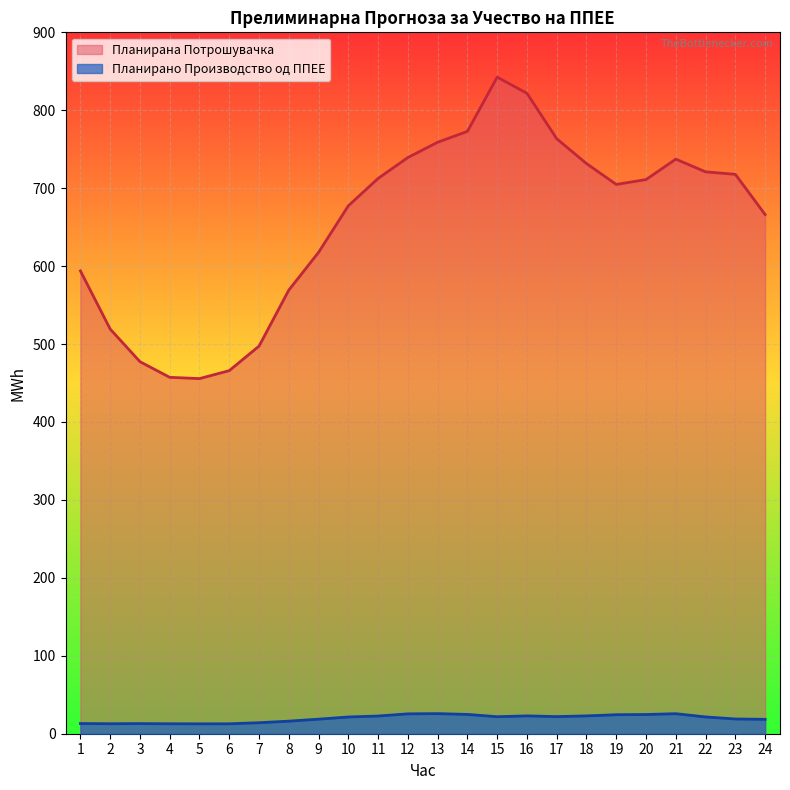

At which category does Планирана Потрошувачка reach its first local valley?

5